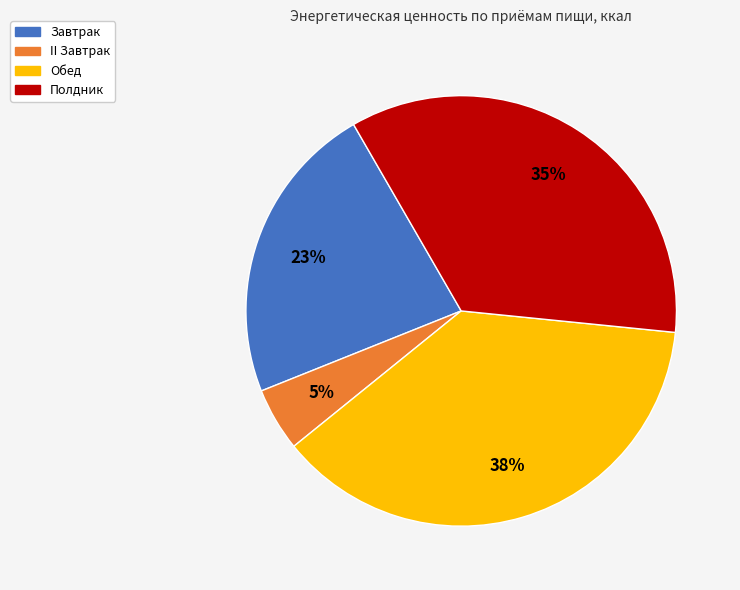

To the nearest percent, what percentage of the pie is Обед?

38%